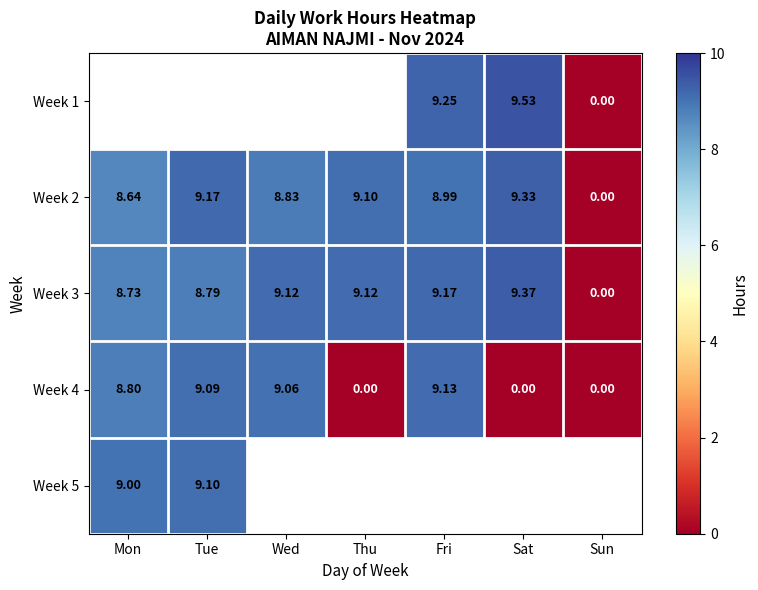

Count the number of data series in this chart.

5